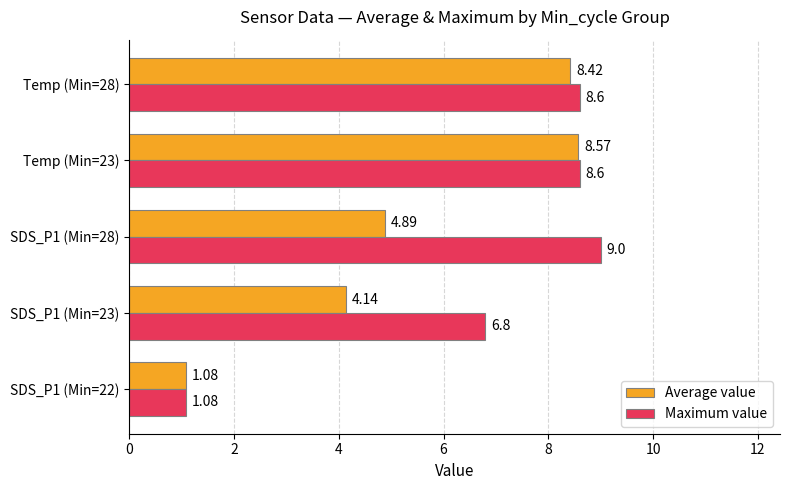

List the series in order of their peak value, lowest first.

Average value, Maximum value